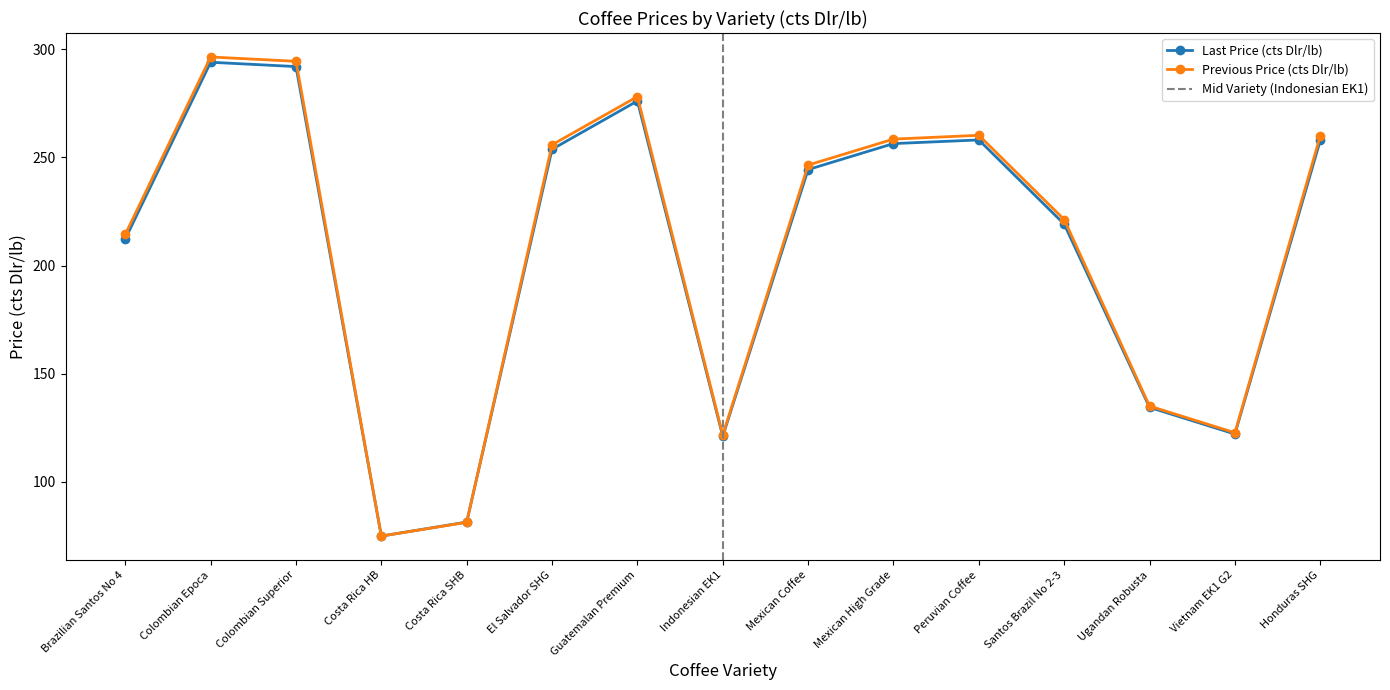

Reading right to left, extract all data points from this chart.

Last Price (cts Dlr/lb): Honduras SHG=257.8	Vietnam EK1 G2=122.2	Ugandan Robusta=134.5	Santos Brazil No 2-3=219.1	Peruvian Coffee=258.0	Mexican High Grade=256.4	Mexican Coffee=244.4	Indonesian EK1=121.2	Guatemalan Premium=276.0	El Salvador SHG=253.7	Costa Rica SHB=81.5	Costa Rica HB=75.0	Colombian Superior=291.9	Colombian Epoca=293.9	Brazilian Santos No 4=212.3
Previous Price (cts Dlr/lb): Honduras SHG=259.9	Vietnam EK1 G2=122.8	Ugandan Robusta=135.1	Santos Brazil No 2-3=221.3	Peruvian Coffee=260.2	Mexican High Grade=258.4	Mexican Coffee=246.4	Indonesian EK1=121.7	Guatemalan Premium=278.1	El Salvador SHG=255.8	Costa Rica SHB=81.4	Costa Rica HB=75.0	Colombian Superior=294.4	Colombian Epoca=296.4	Brazilian Santos No 4=214.4